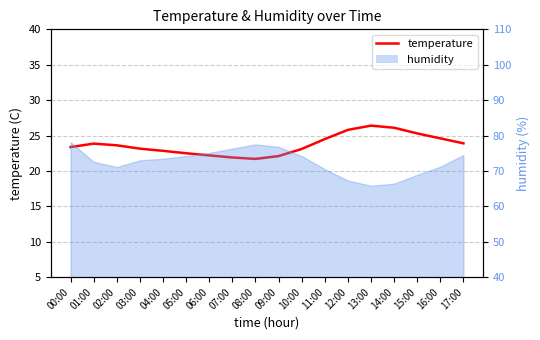

At which category does the data reach its first local valley?

08:00